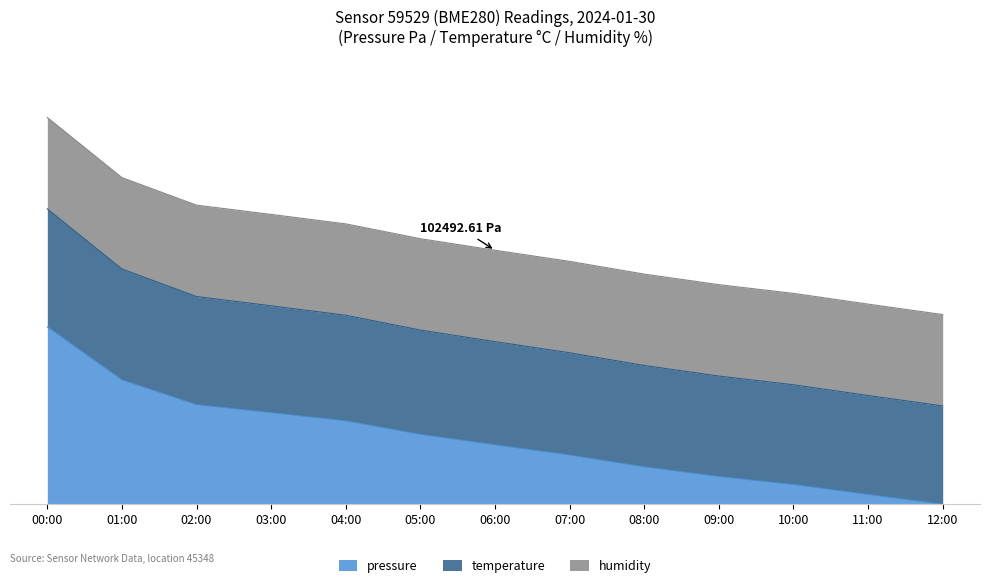

What is the sum of the temperature values at 12:00 and 00:00?

215.4